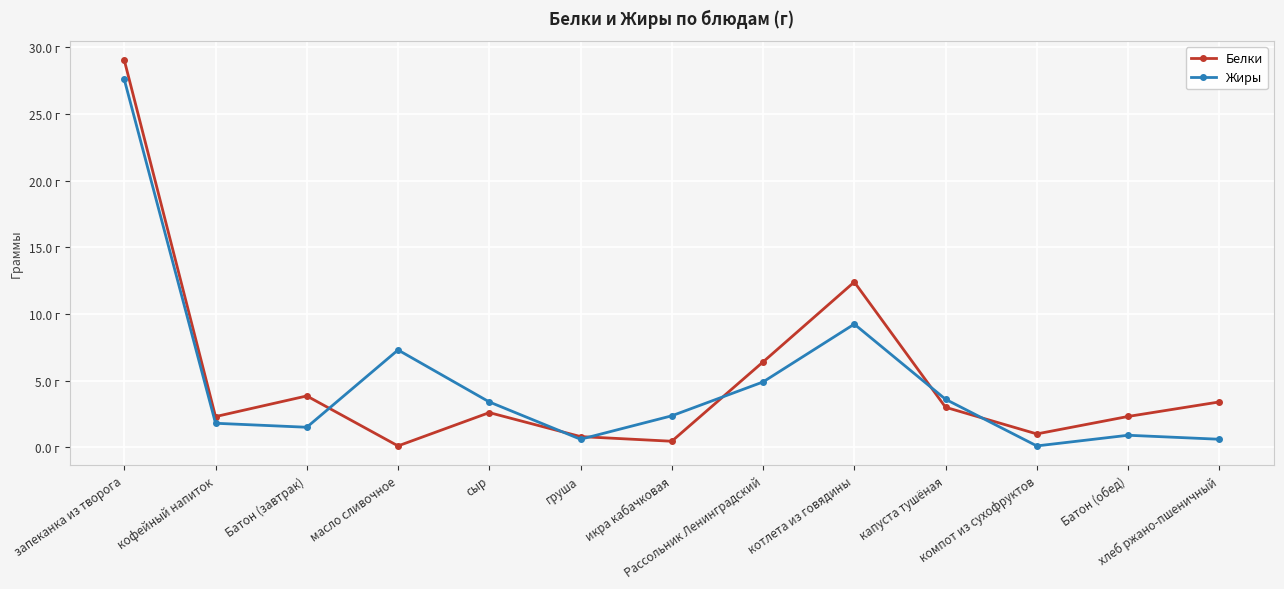

What is the spread (max minus min) of values at сыр?

0.8